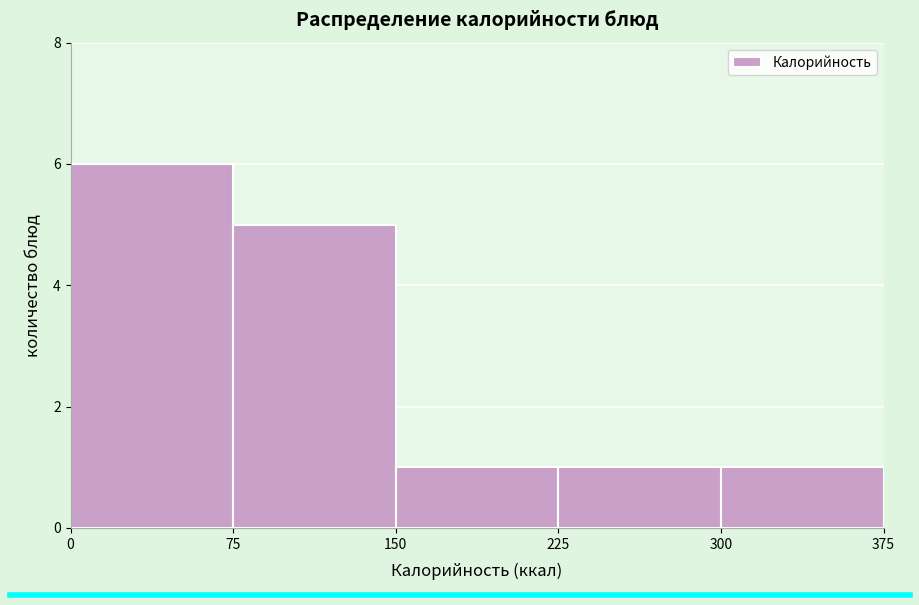

Reading left to right, list every bar in this chart as the range it spans on the x-axis followed by its height. The values are not printed on the chart, so give them approximately, as read against the axis.

0 to 75: 6
75 to 150: 5
150 to 225: 1
225 to 300: 1
300 to 375: 1